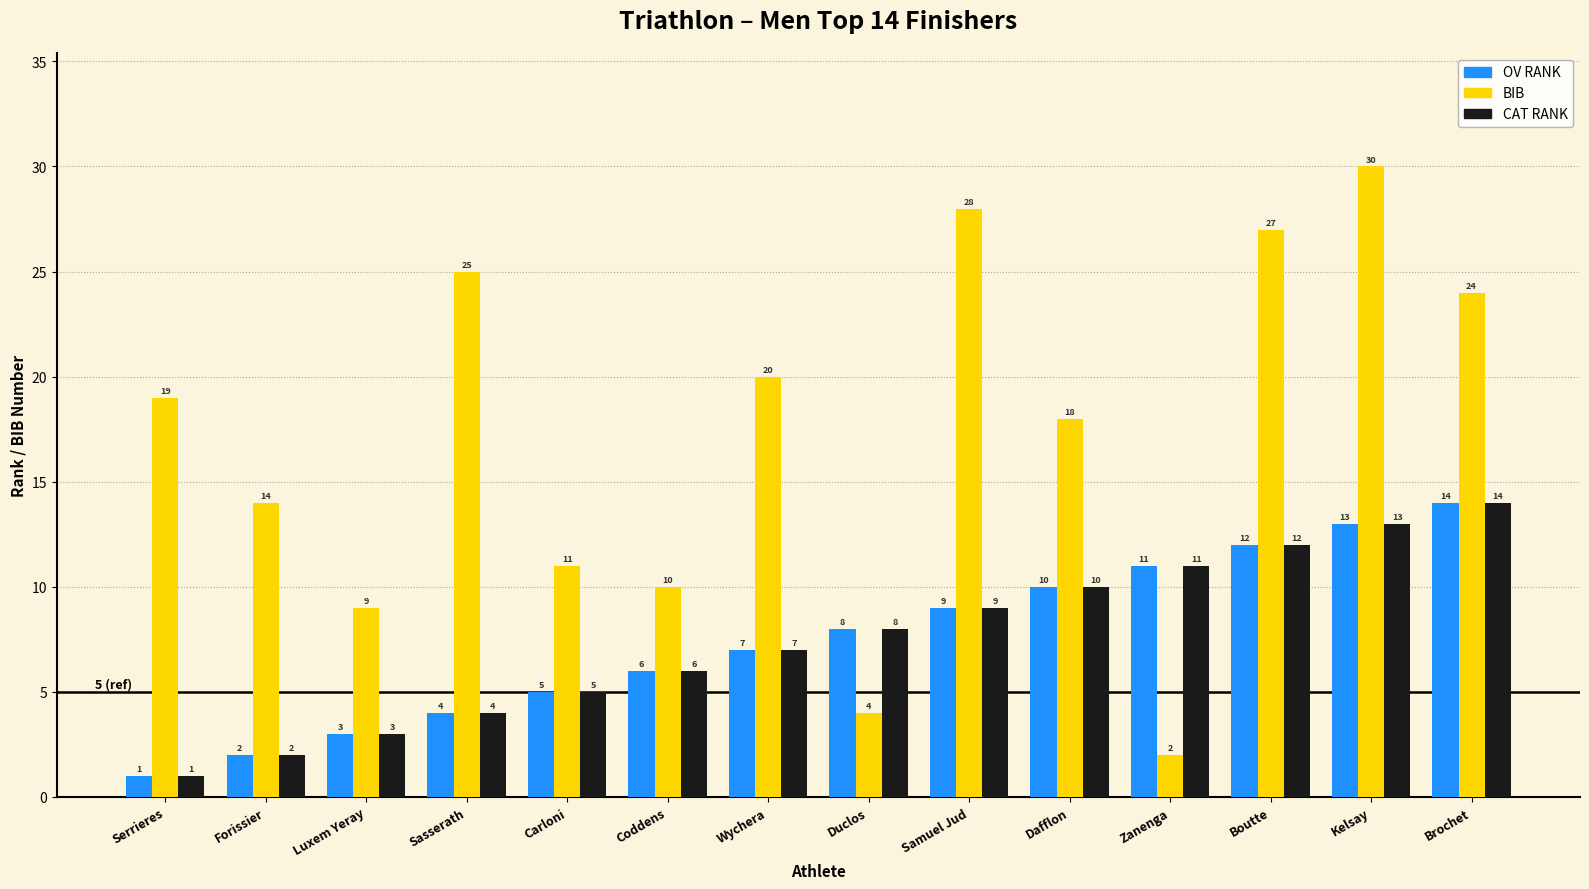

The value of BIB at Carloni is 11. True or false?

True